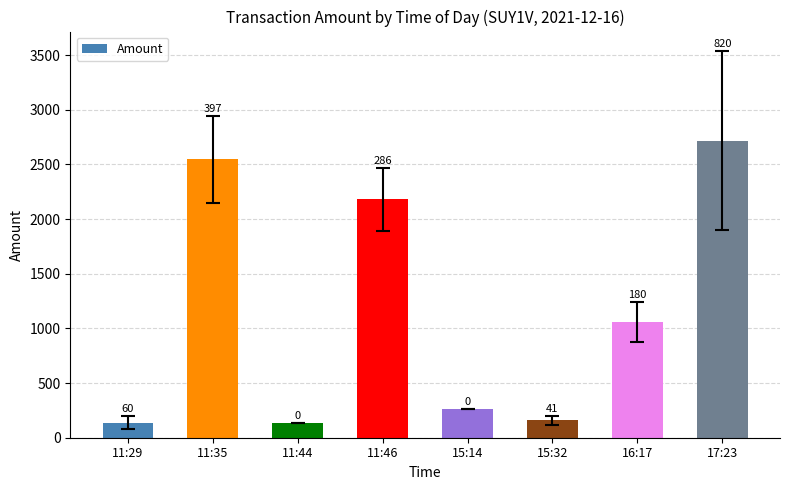

Which label corresponds to the smallest value in the chart?

11:44